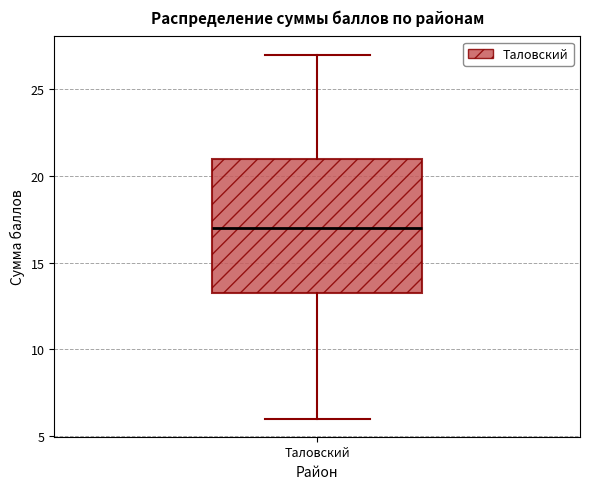

Read this box plot against the y-axis: the position of the median line, the range covered by the box, and the ends of both whiskers. The values are not printed on the chart, so give them approximately, as read against the axis.

median 17.0, box 13.5 to 21.0, whiskers 6.0 to 27.0